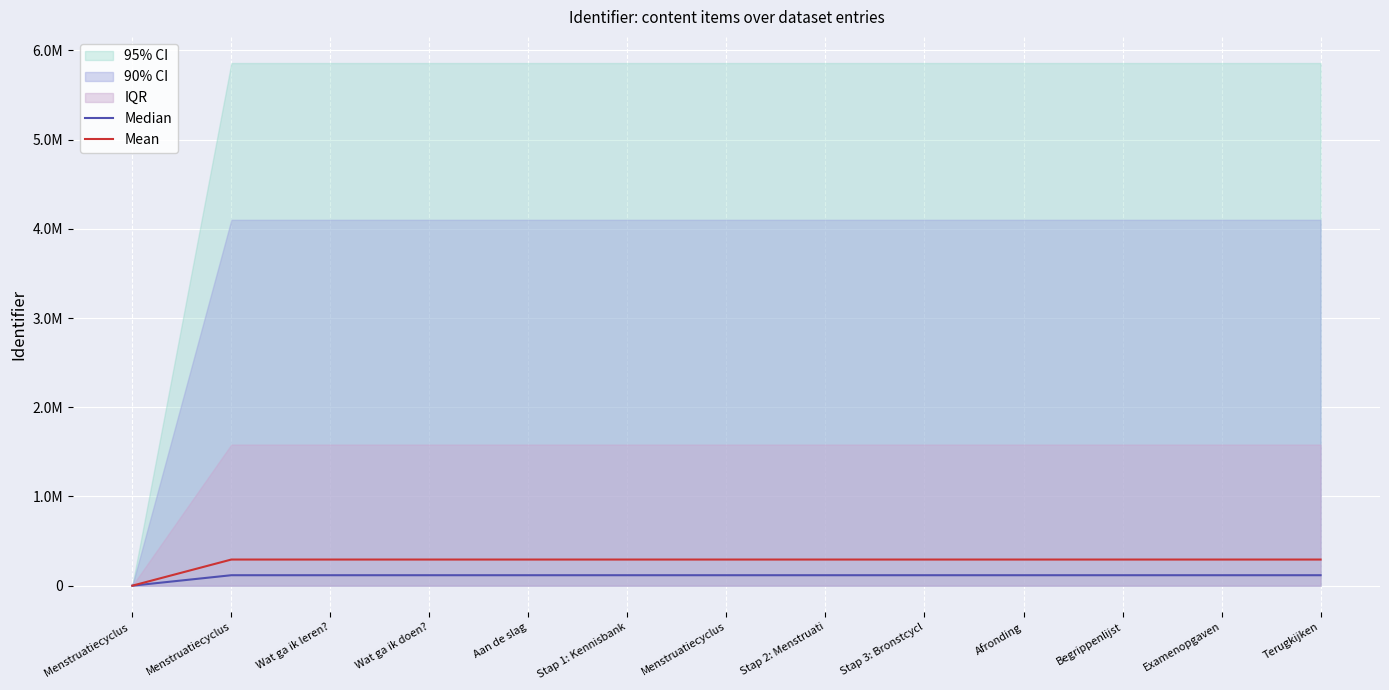

Between Begrippenlijst and Wat ga ik doen?, which is larger?

Begrippenlijst